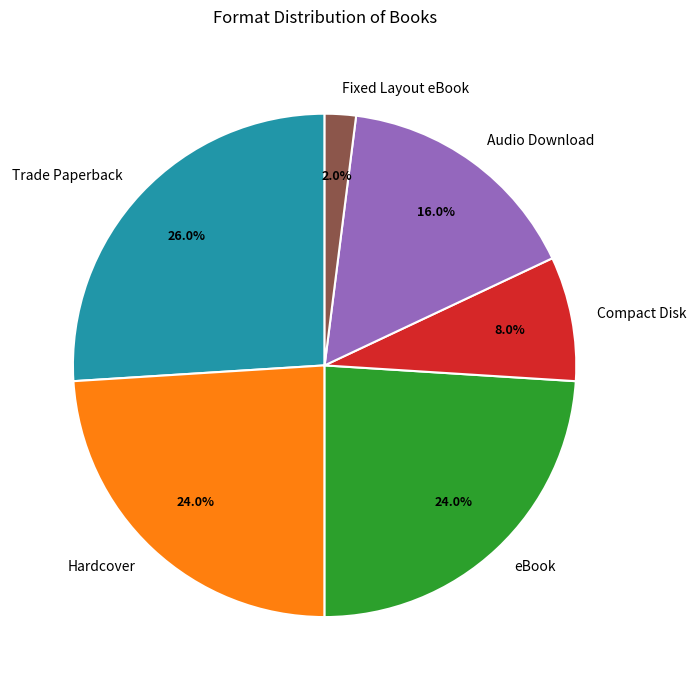

To the nearest percent, what is the difference between the largest and smallest slice percentages?

24%